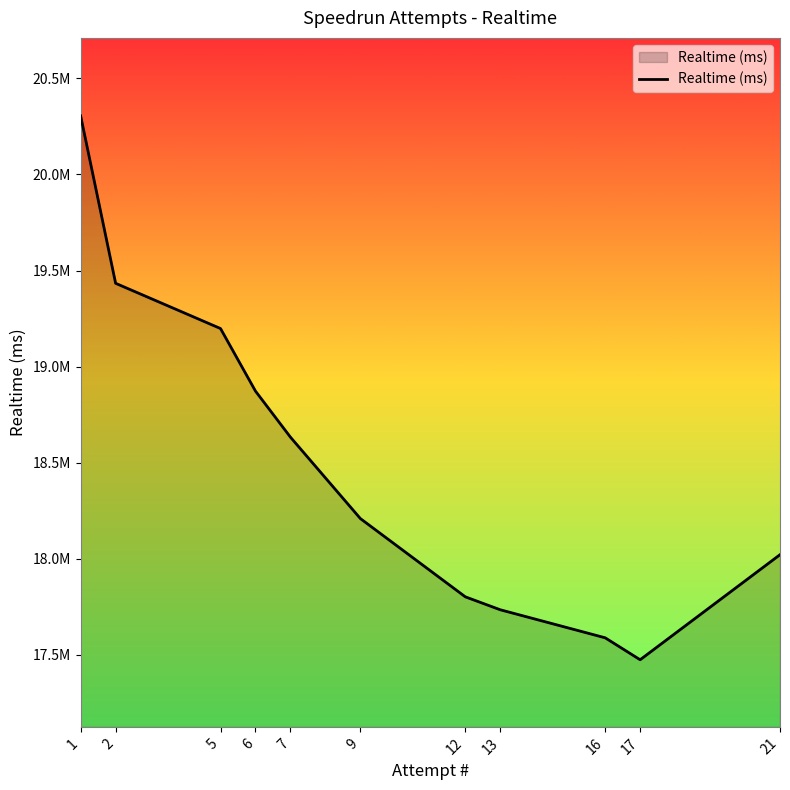

The value at 16 is 17587499. True or false?

True